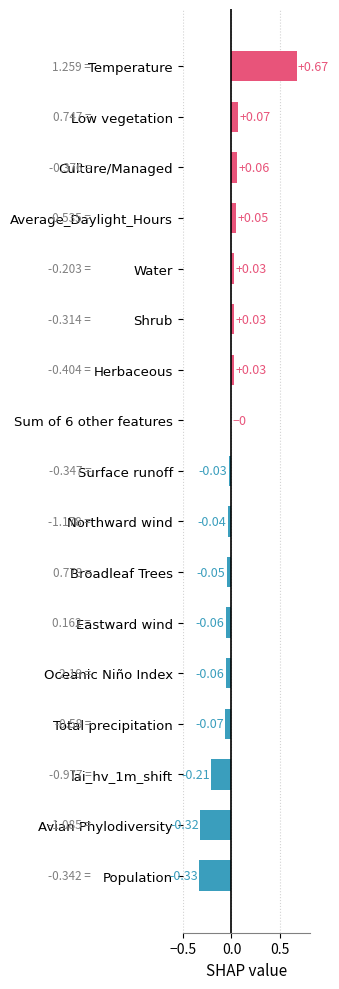

What is the change in value from Eastward wind to Low vegetation?

+0.1